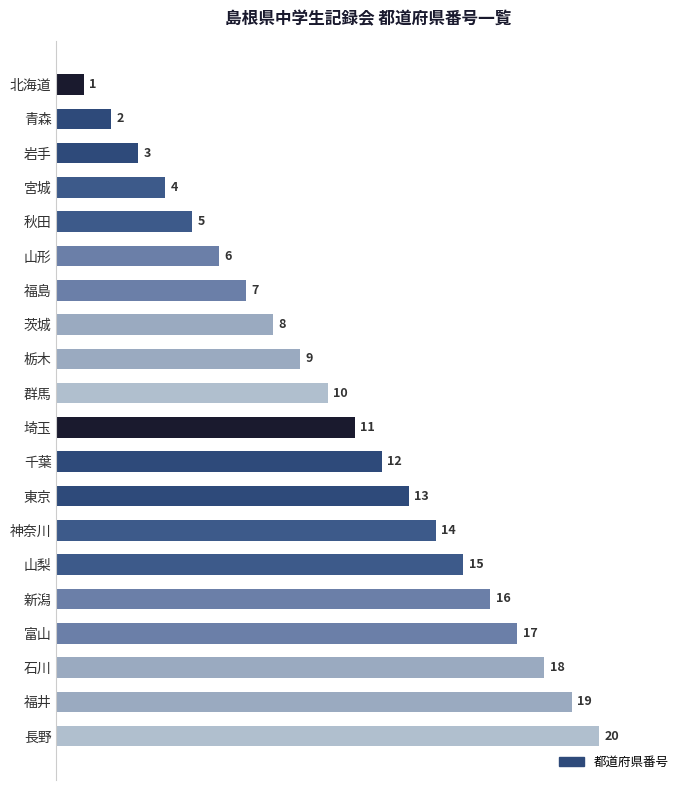

Between 山形 and 千葉, which is larger?

千葉